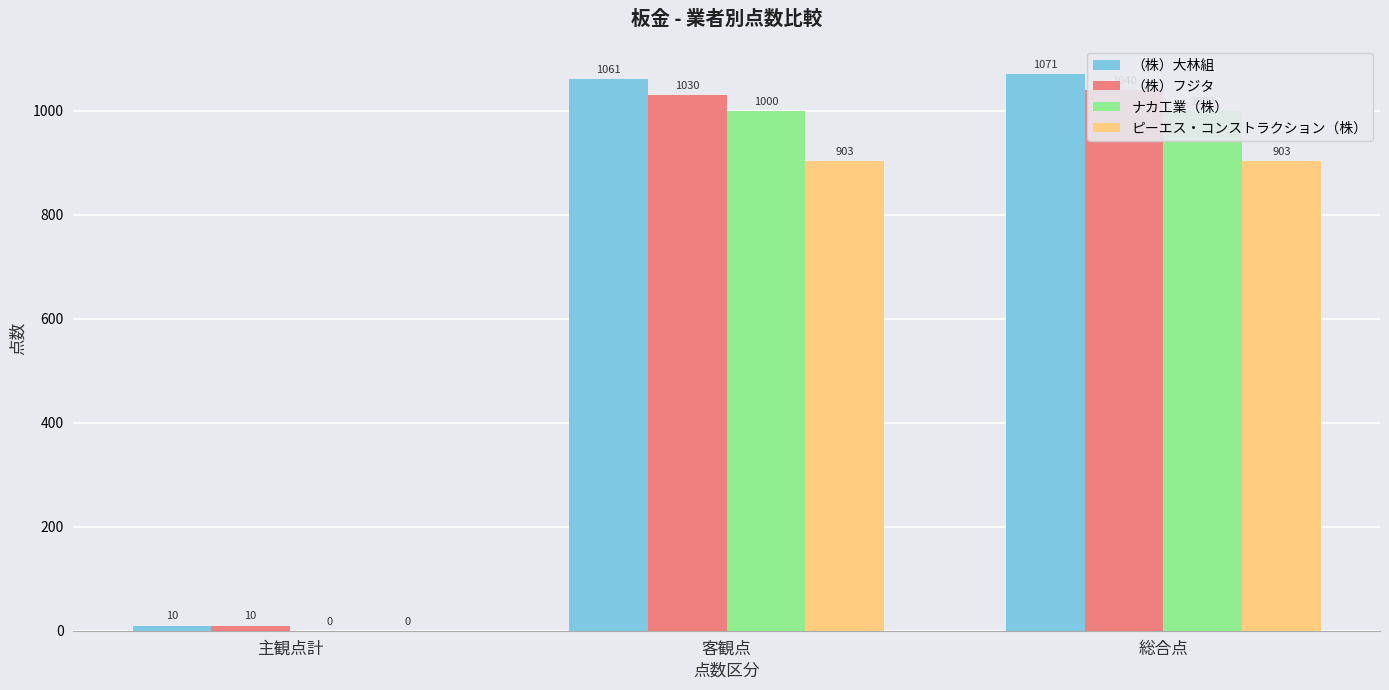

Rank the categories by （株）フジタ value from highest to lowest.

総合点, 客観点, 主観点計